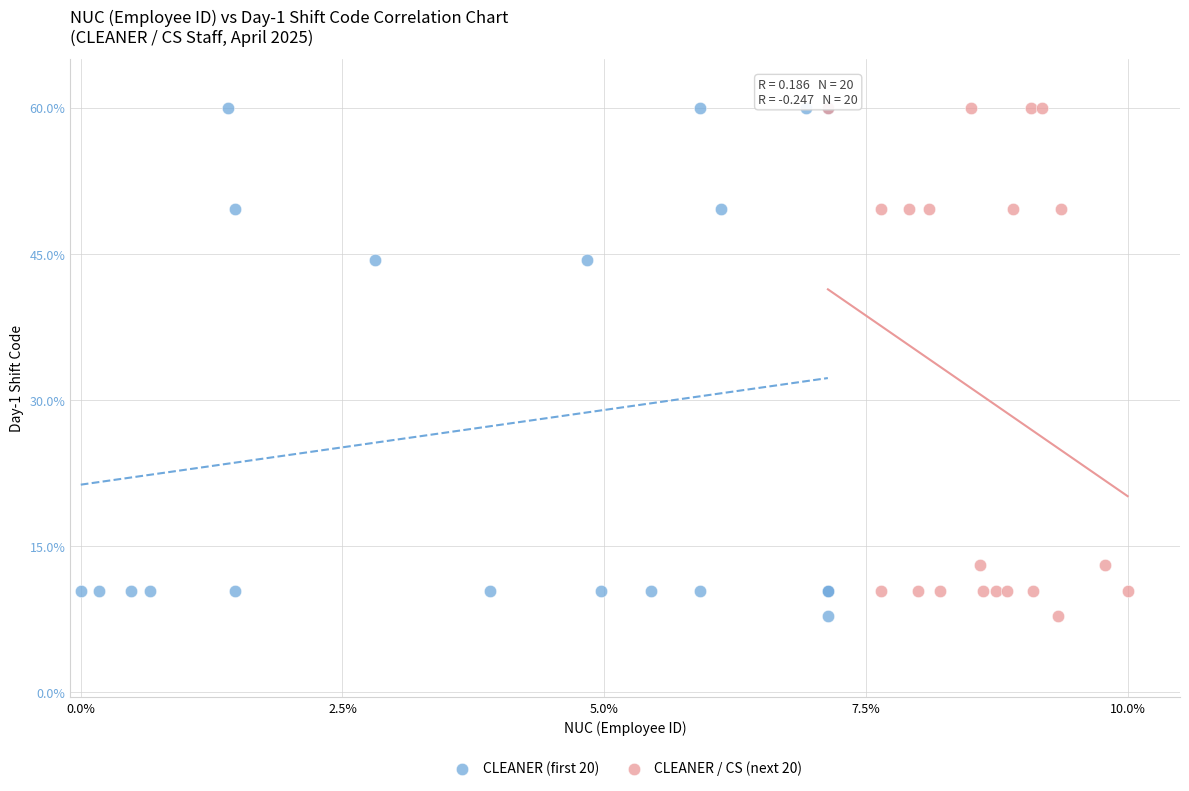

What are all the series names shown in the legend?

CLEANER (first 20), CLEANER / CS (next 20)